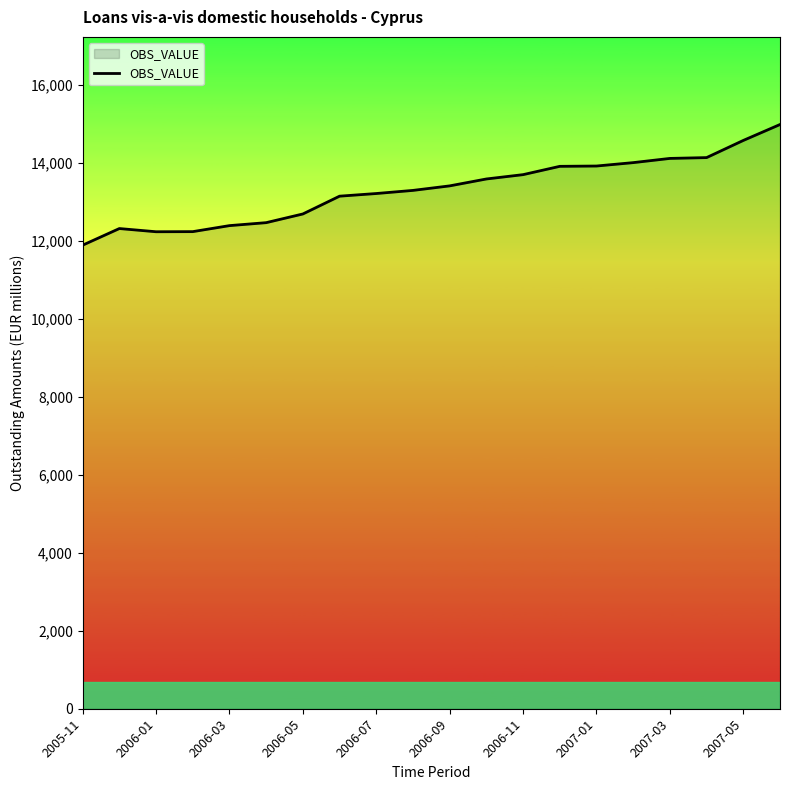

What is the minimum value shown in the chart?

11885